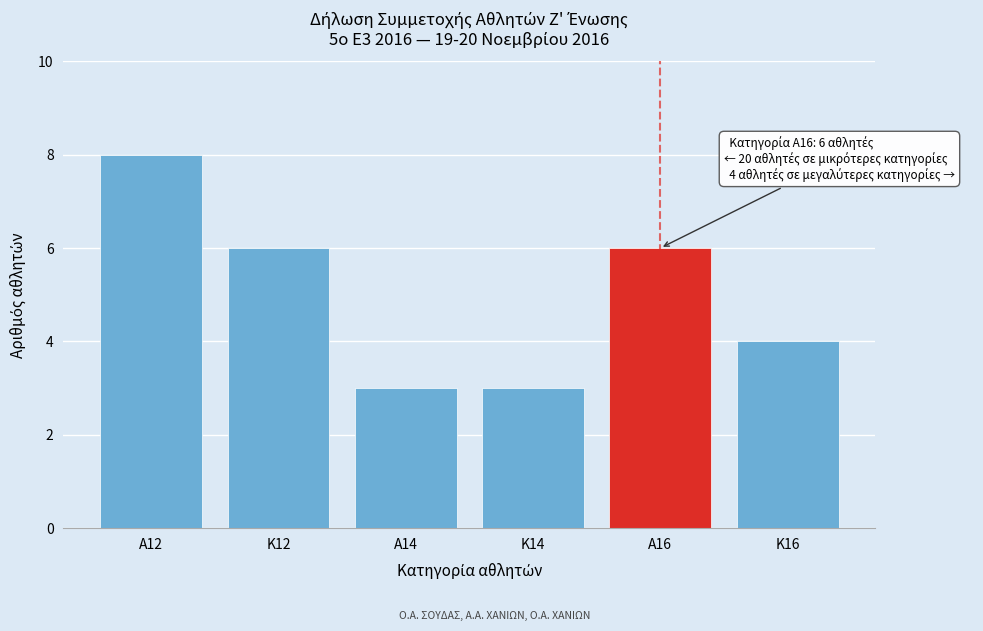

Reading right to left, extract all data points from this chart.

4	6	3	3	6	8